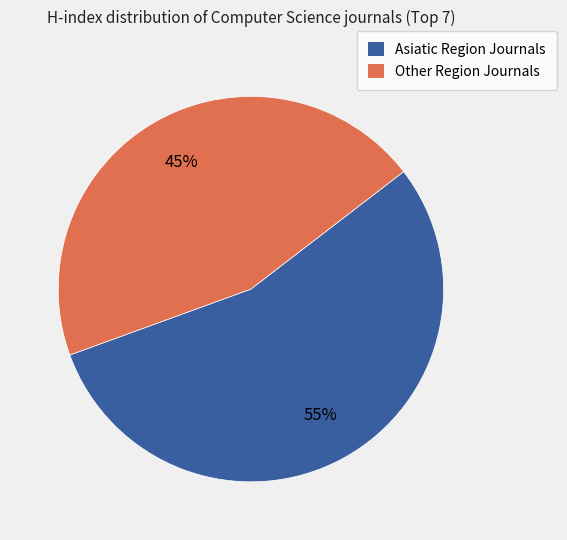

To the nearest percent, what is the average slice percentage?

50%